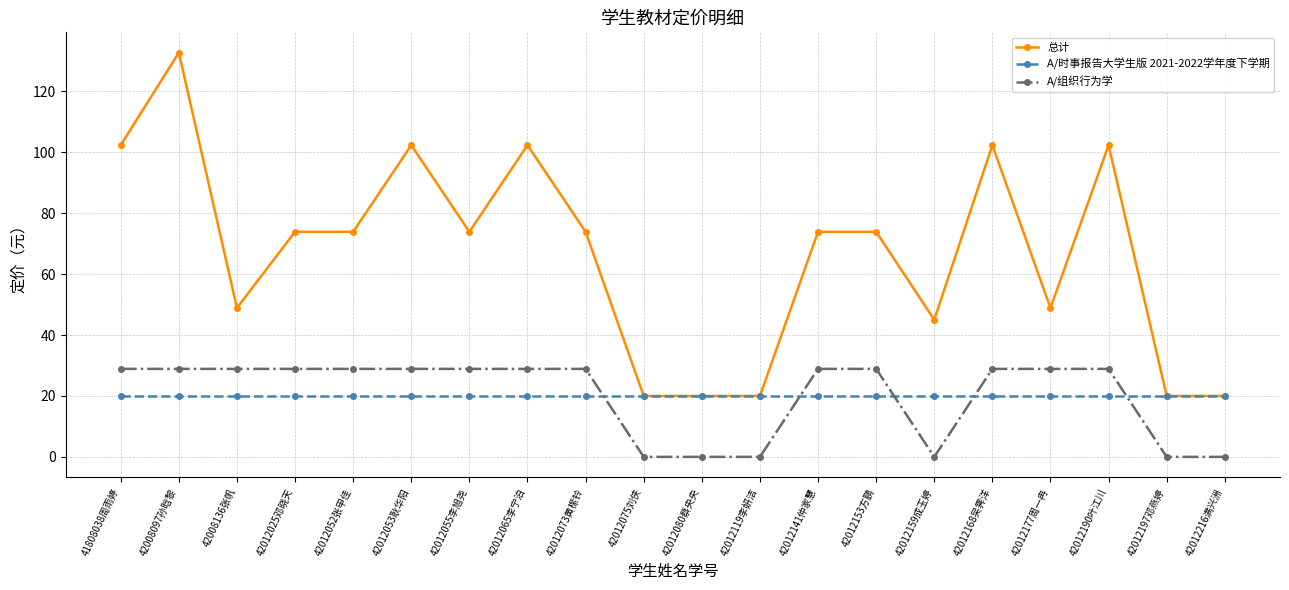

How many series are shown in this chart?

3